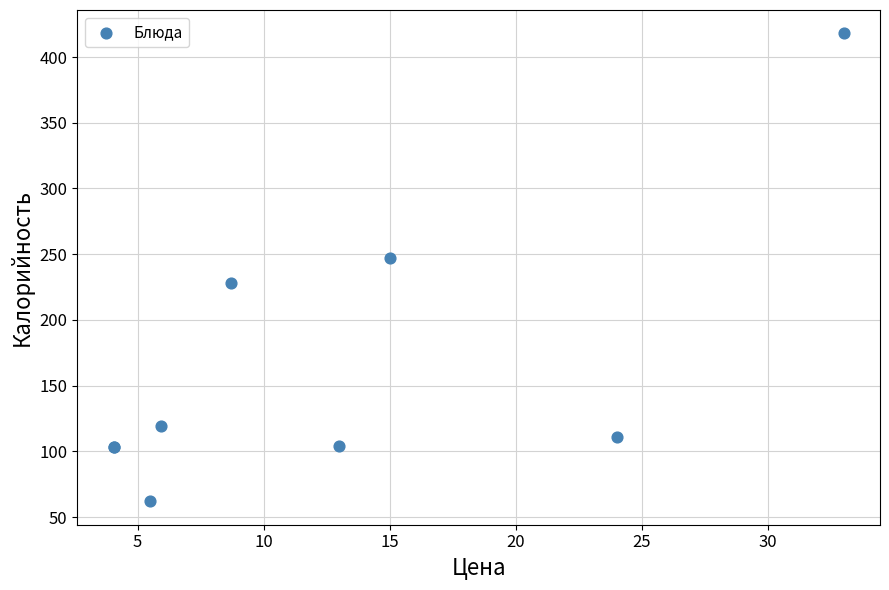

What Y value in the scatter plot is closest to 240?

247